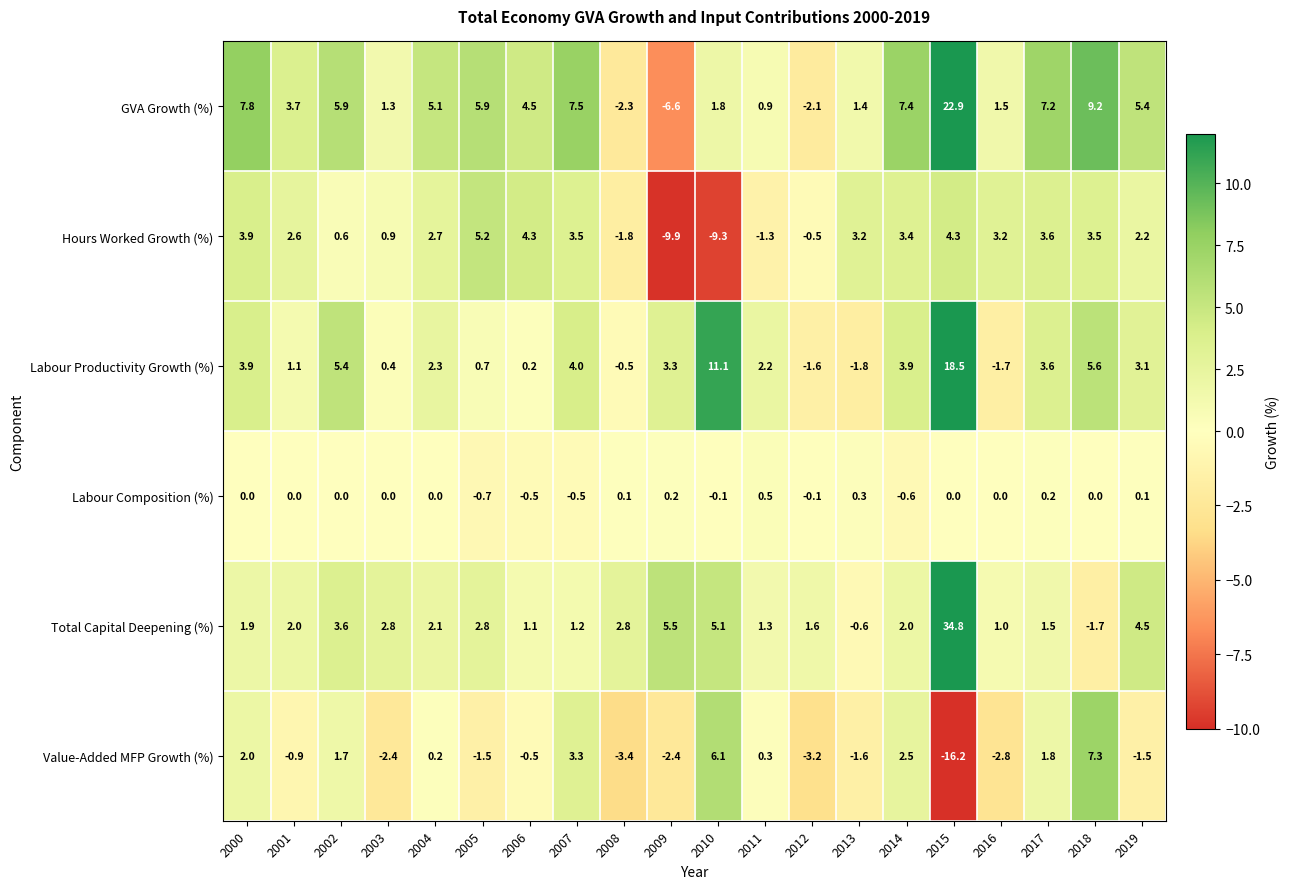

At which label does GVA Growth (%) first exceed 5?

2000